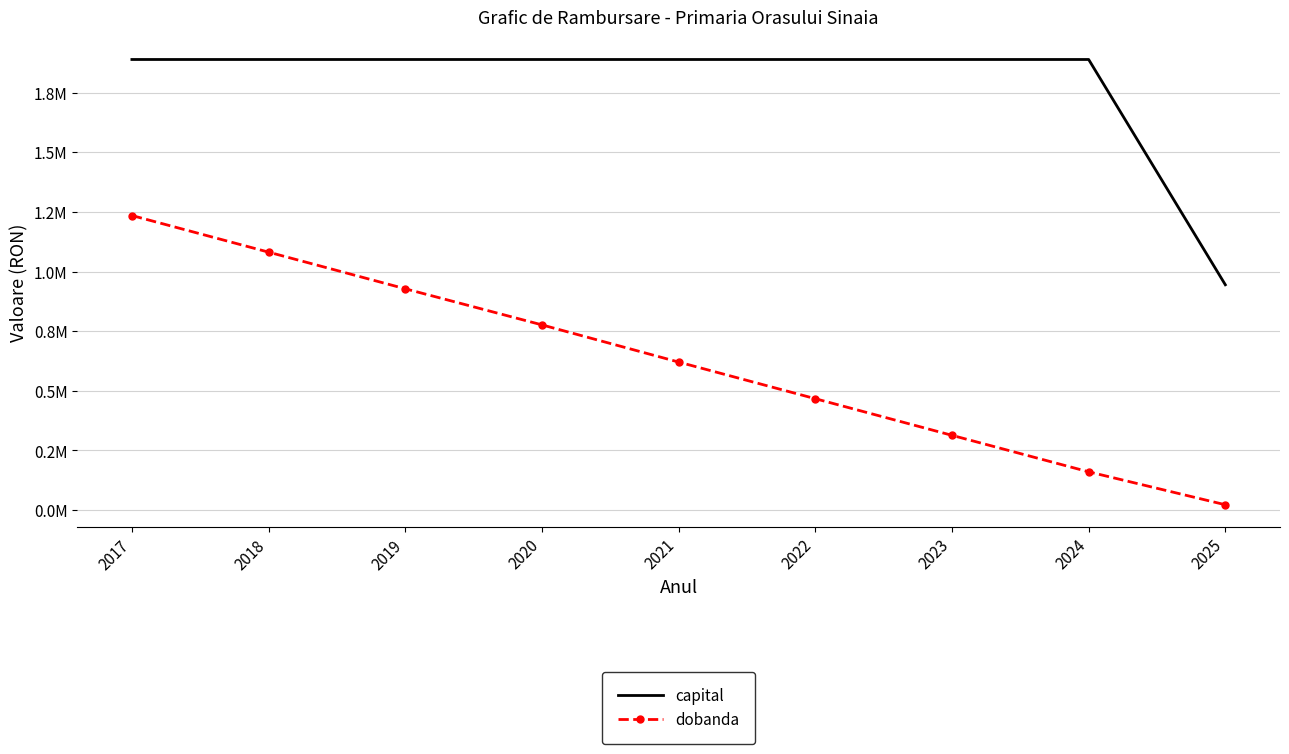

What is the difference between the second highest and minimum values in the dobanda series?

1059005.9